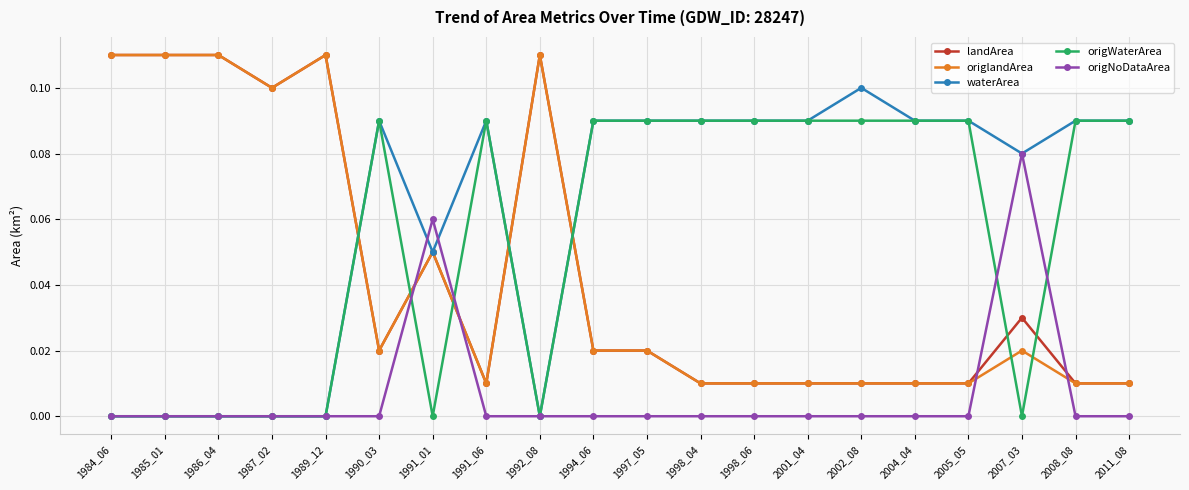

The origWaterArea series shows 0.0 at 1990_03. True or false?

False